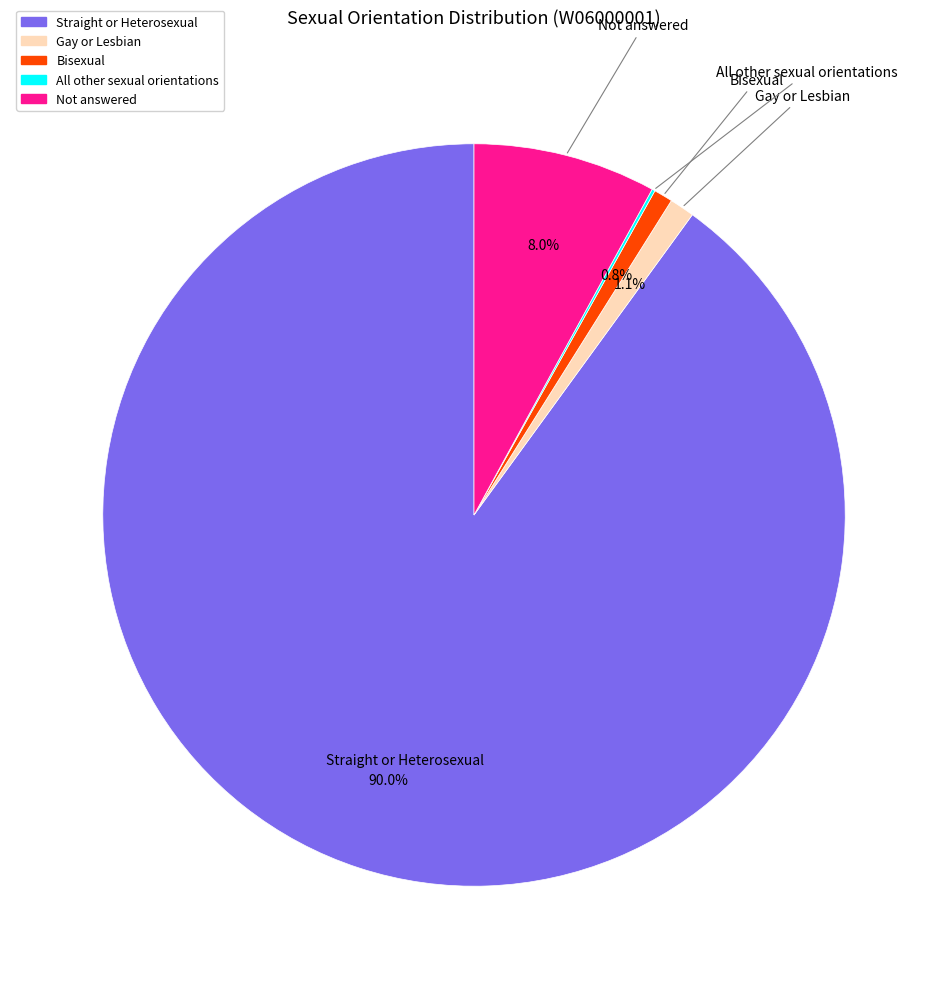

What is the largest slice in the pie chart?

Straight or Heterosexual